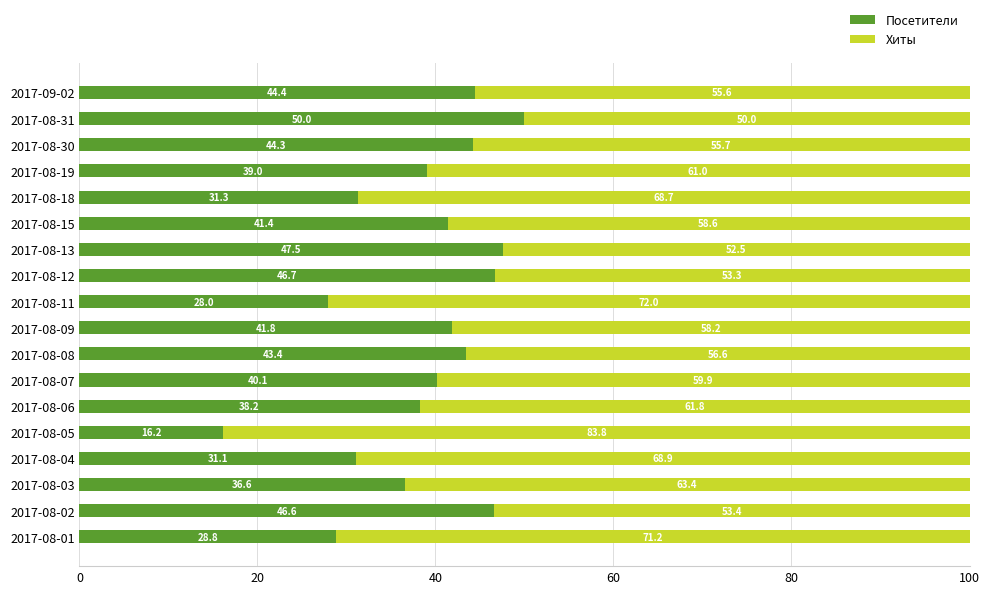

At which label does Посетители reach its minimum?

2017-08-05